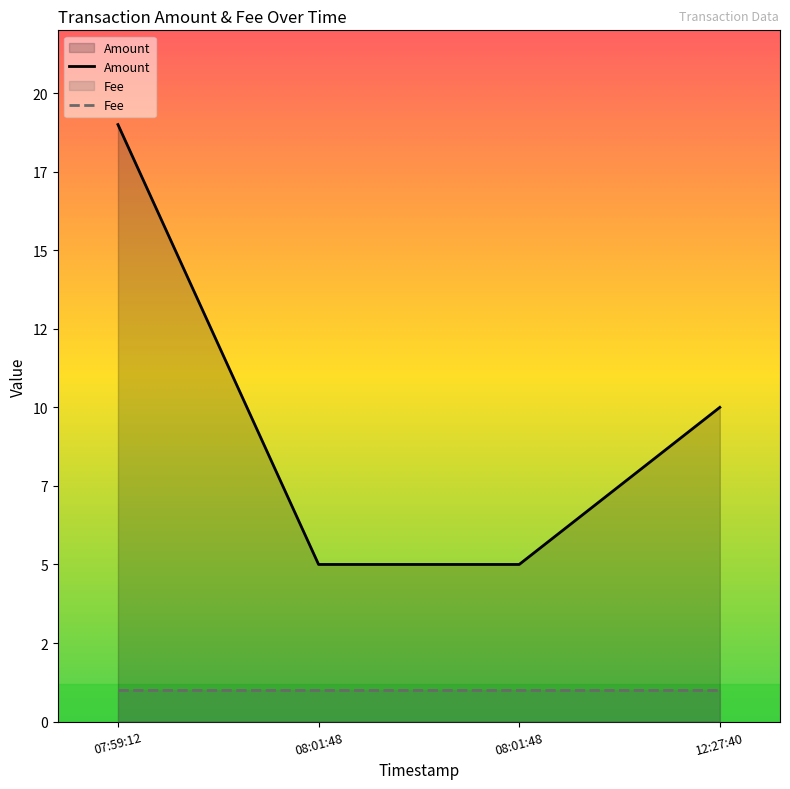

Does the chart display data point markers on the line(s)?

No